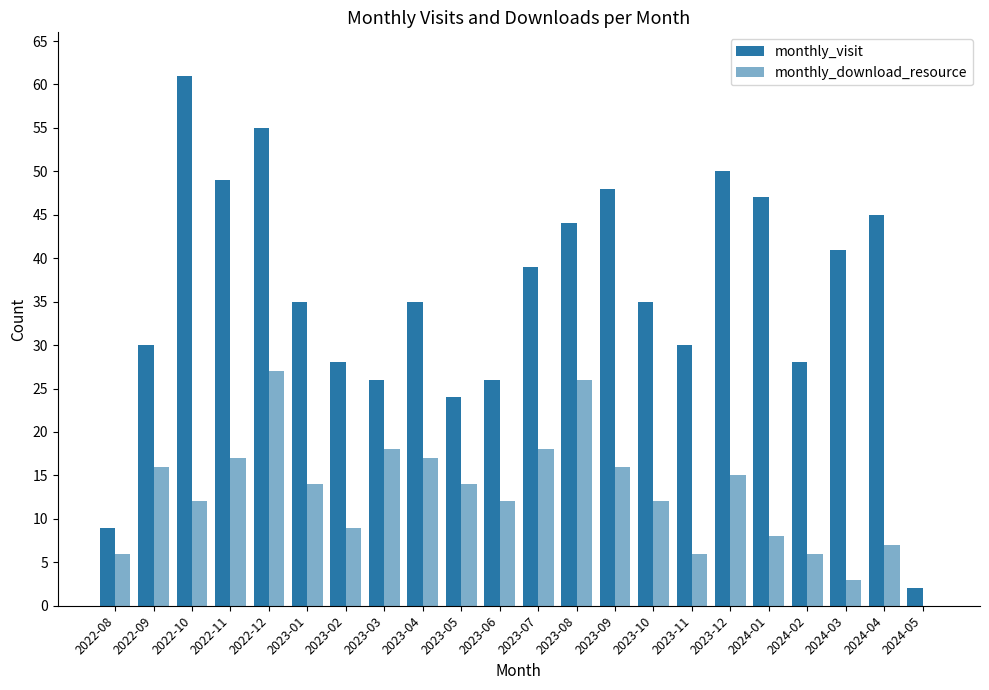

At how many categories does at least one series exceed 37?

10